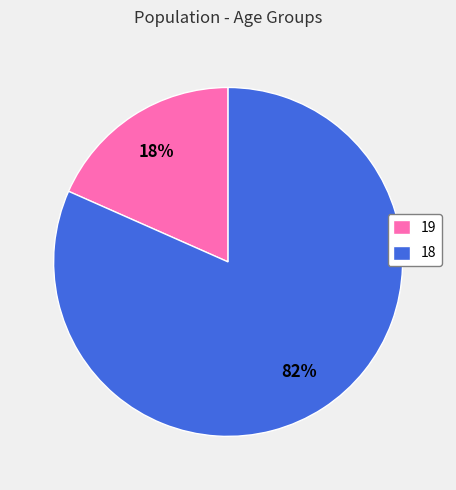

Rank the categories by value from highest to lowest.

18, 19